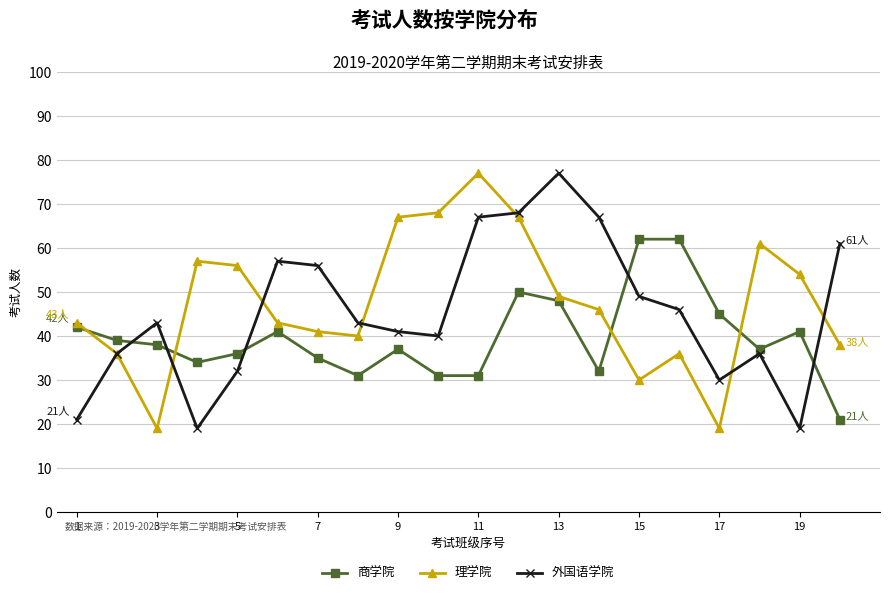

What is the value of the 理学院 point at the 2nd from the left?

36